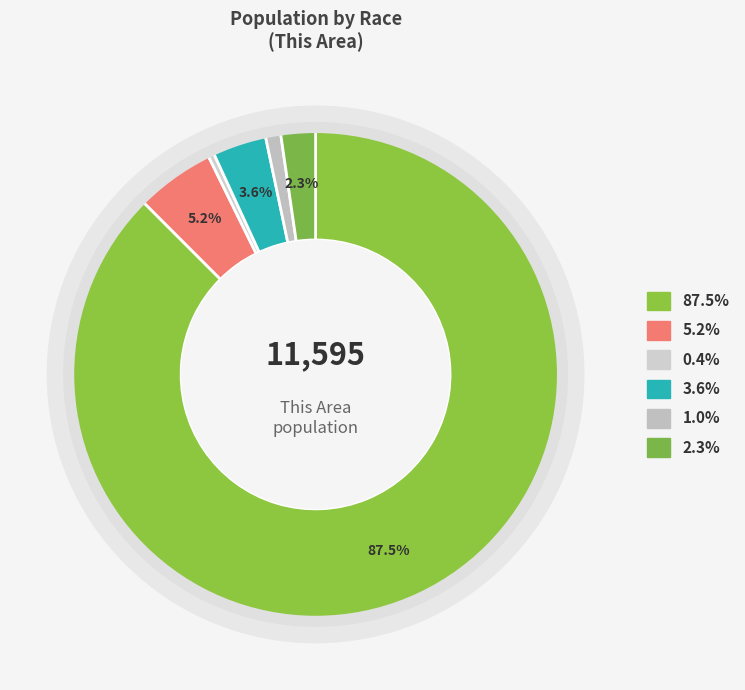

The Two or More Races slice represents 2% of the pie. True or false?

True